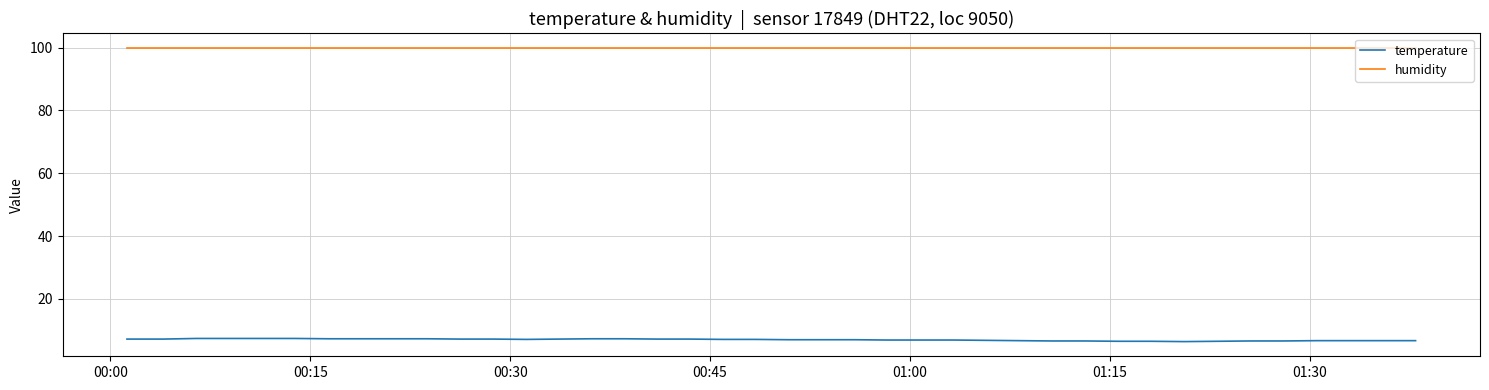

Rank the series by their maximum value, from highest to lowest.

humidity, temperature